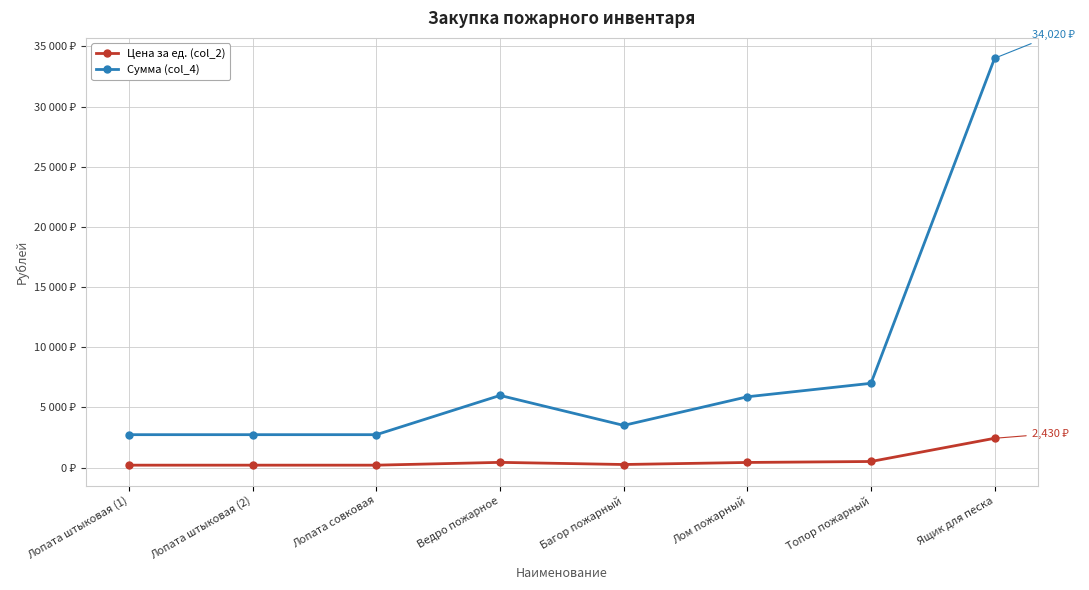

What is the difference between the Сумма (col_4) values at Лом пожарный and Багор пожарный?

2380